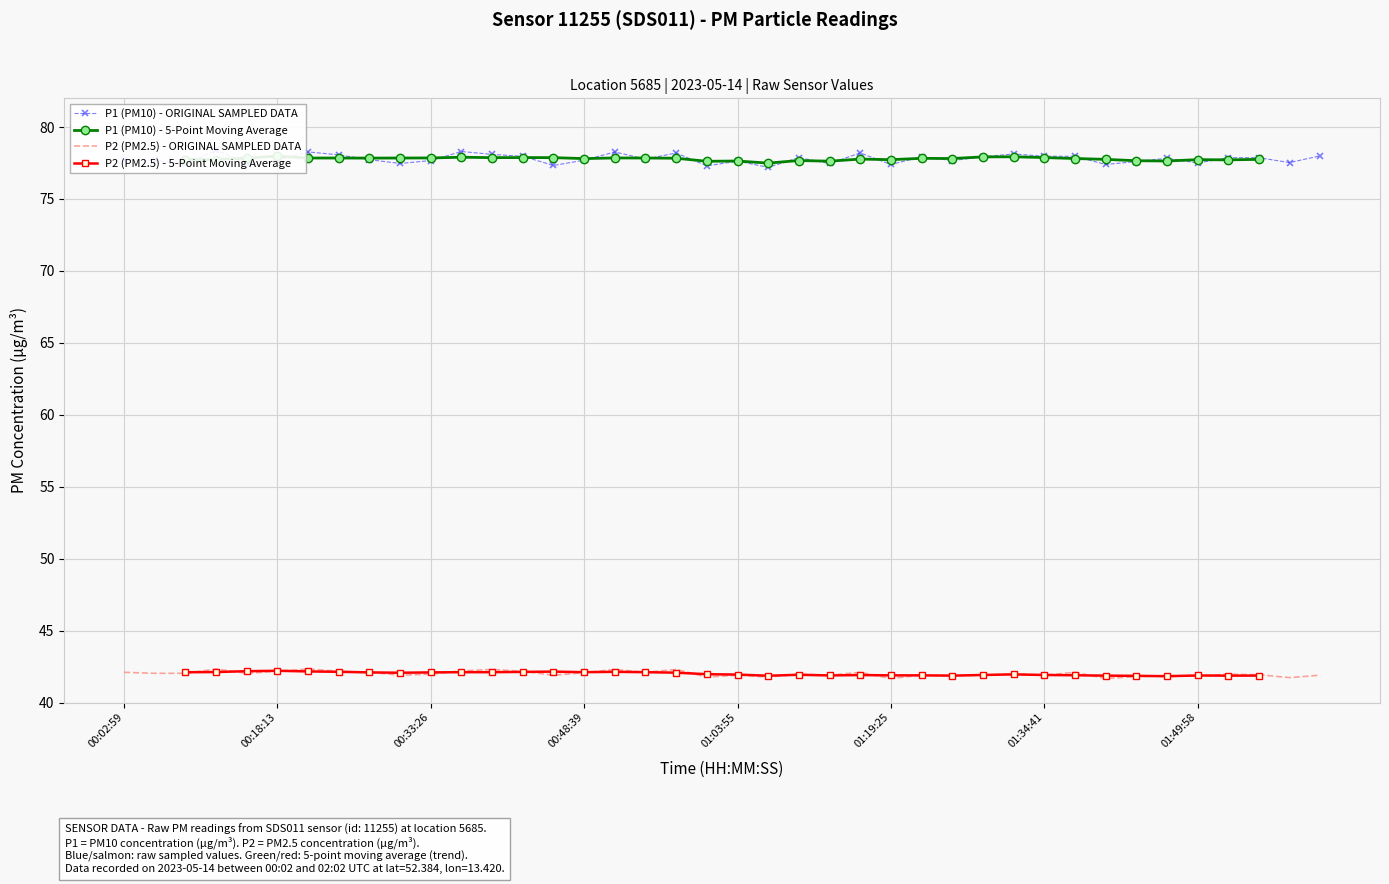

At how many categories does at least one series exceed 50?

40